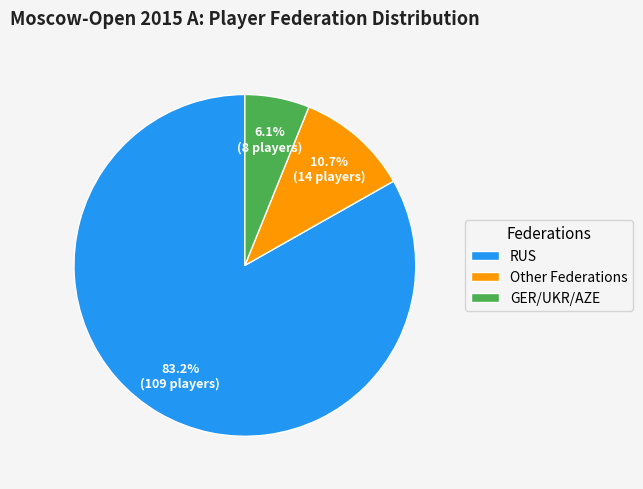

Rank the categories by value from lowest to highest.

GER/UKR/AZE, Other Federations, RUS